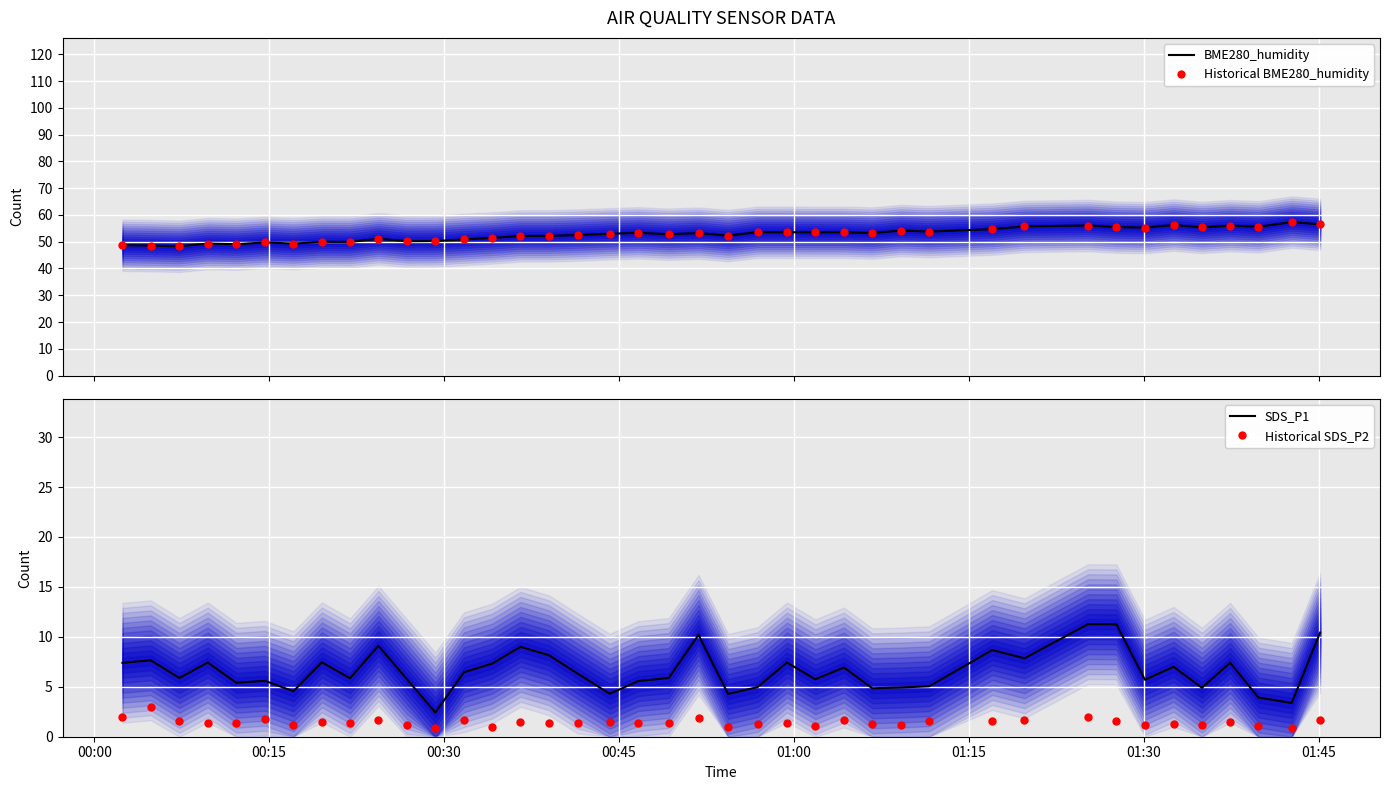

Is the value of BME280_humidity at 26 greater than the value of SDS_P1 at 29?

Yes